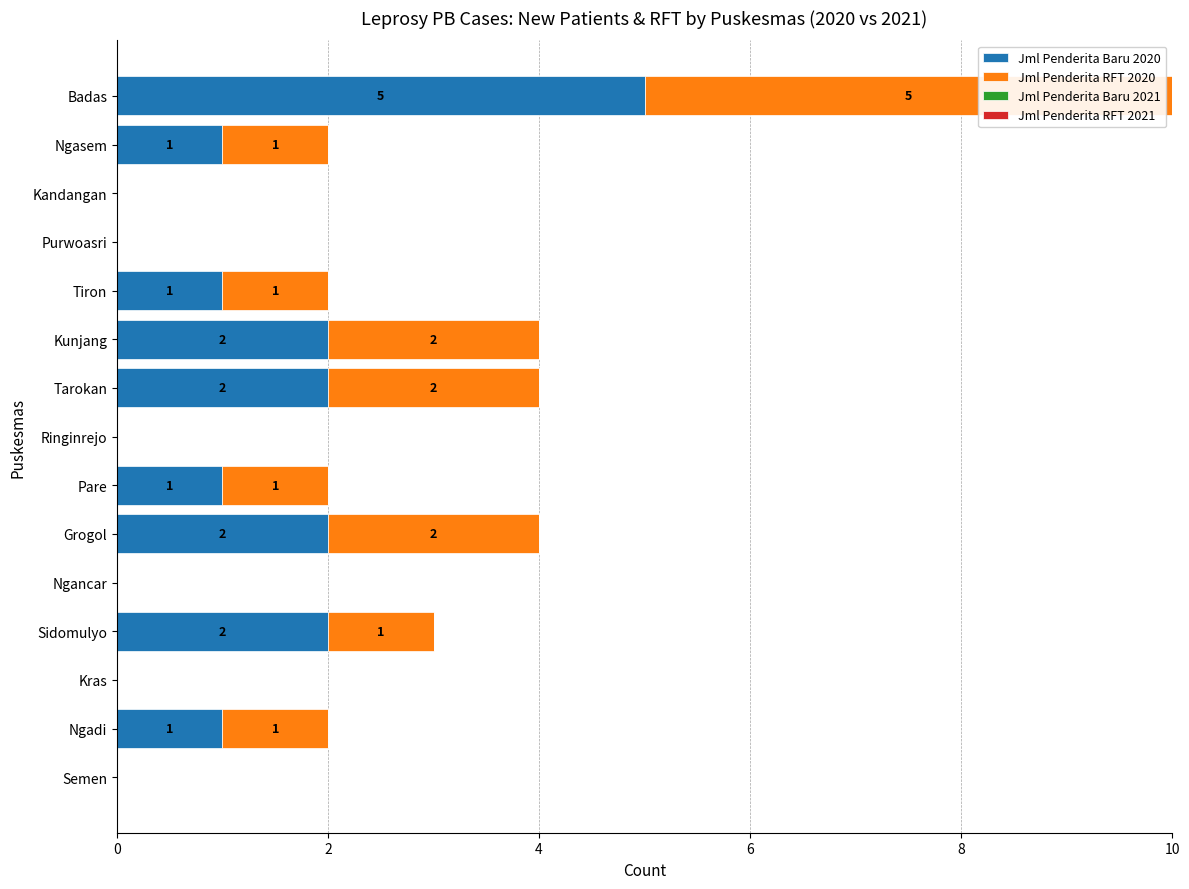

How many Jml Penderita Baru 2020 values are between 0 and 2?

14